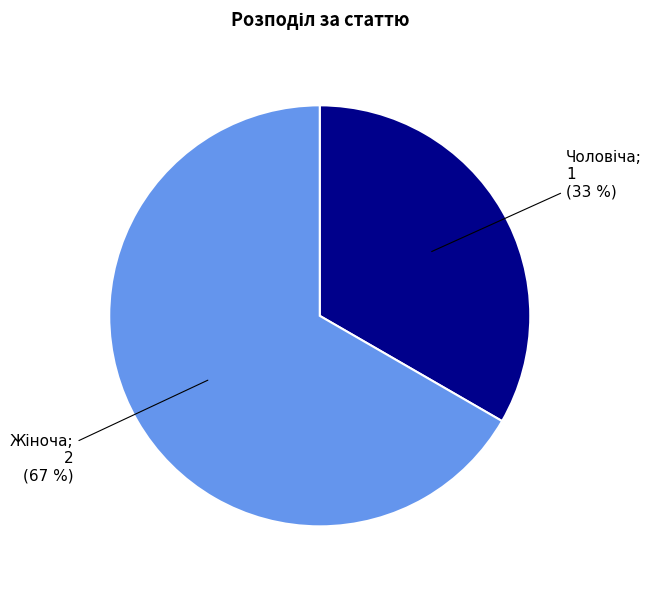

How many slices are in this pie chart?

2